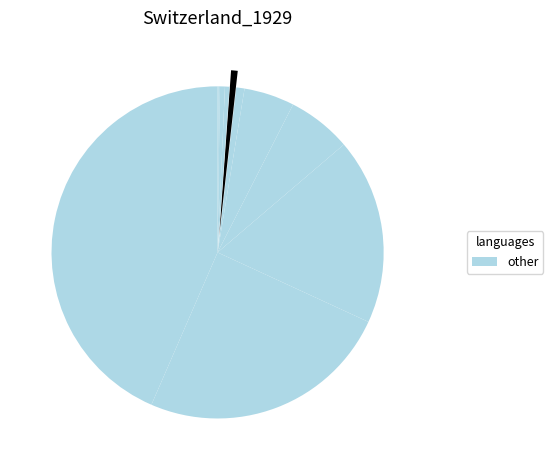

Count the number of slices in the pie.

11